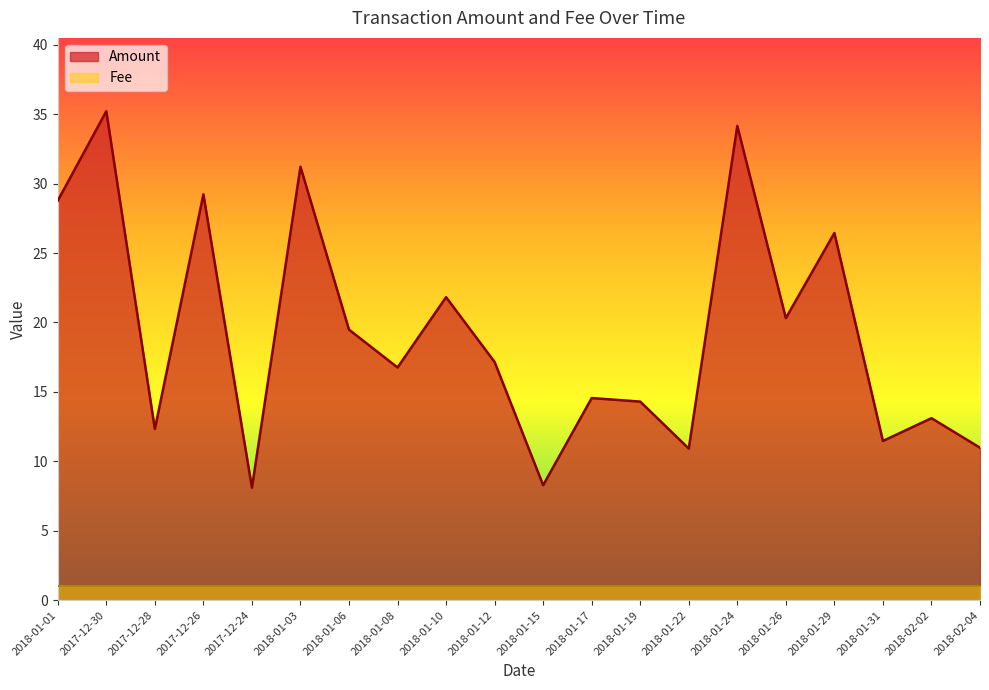

At which category does the data reach its first local peak?

2017-12-30